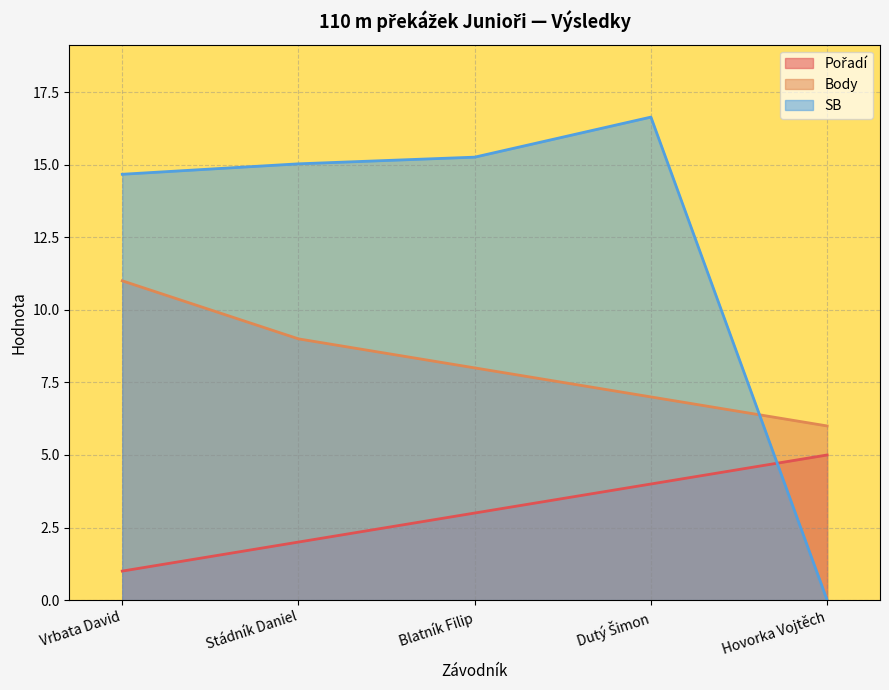

What position from the right is Blatník Filip?

3